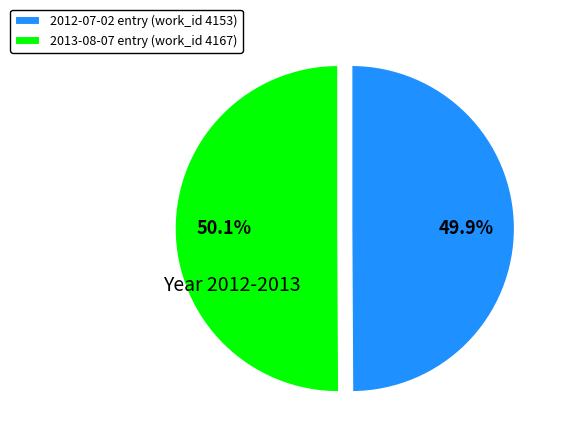

Approximately how many times larger is the value at 2012-07-02 entry (work_id 4153) compared to 2013-08-07 entry (work_id 4167)?

1.0